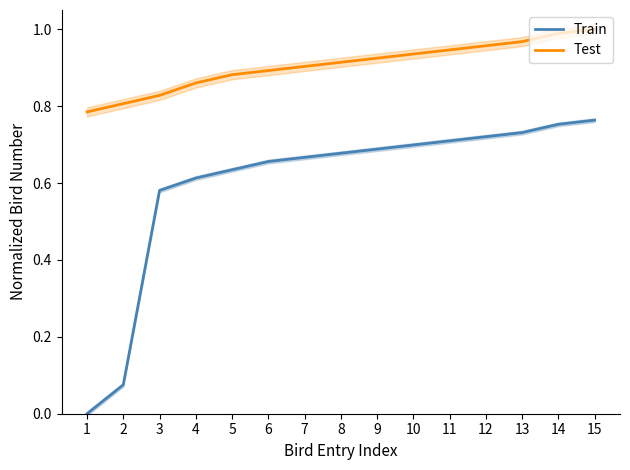

True or false: Train and Test cross at least once.

False